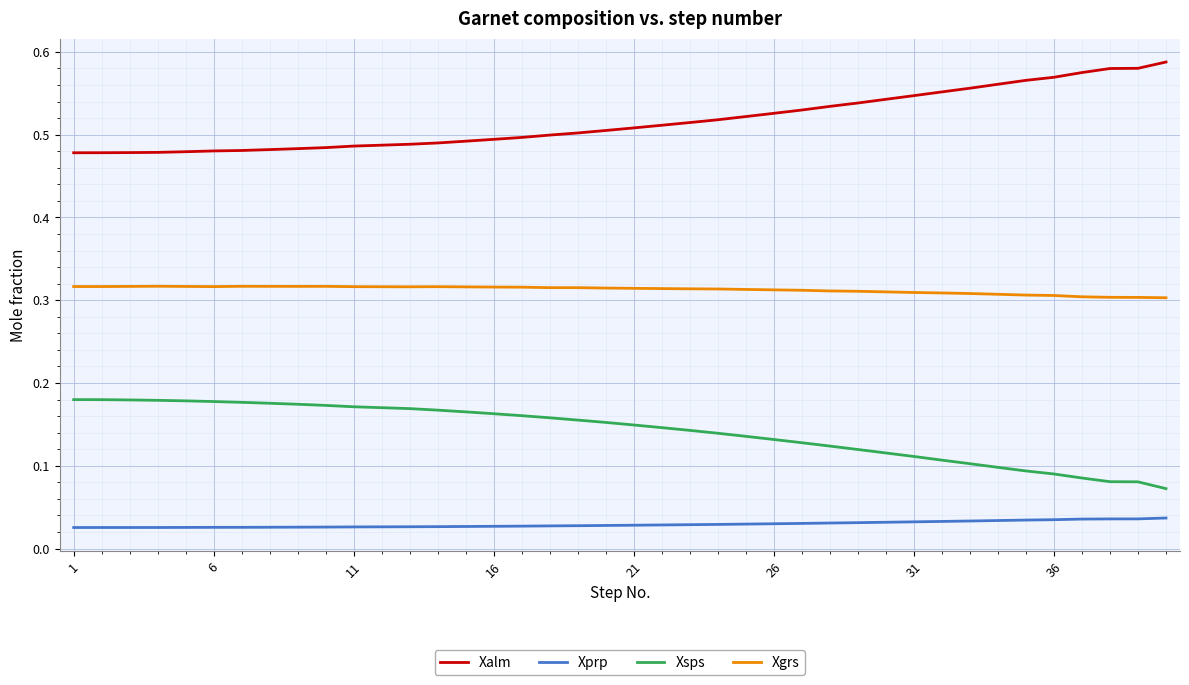

How many series are shown in this chart?

4